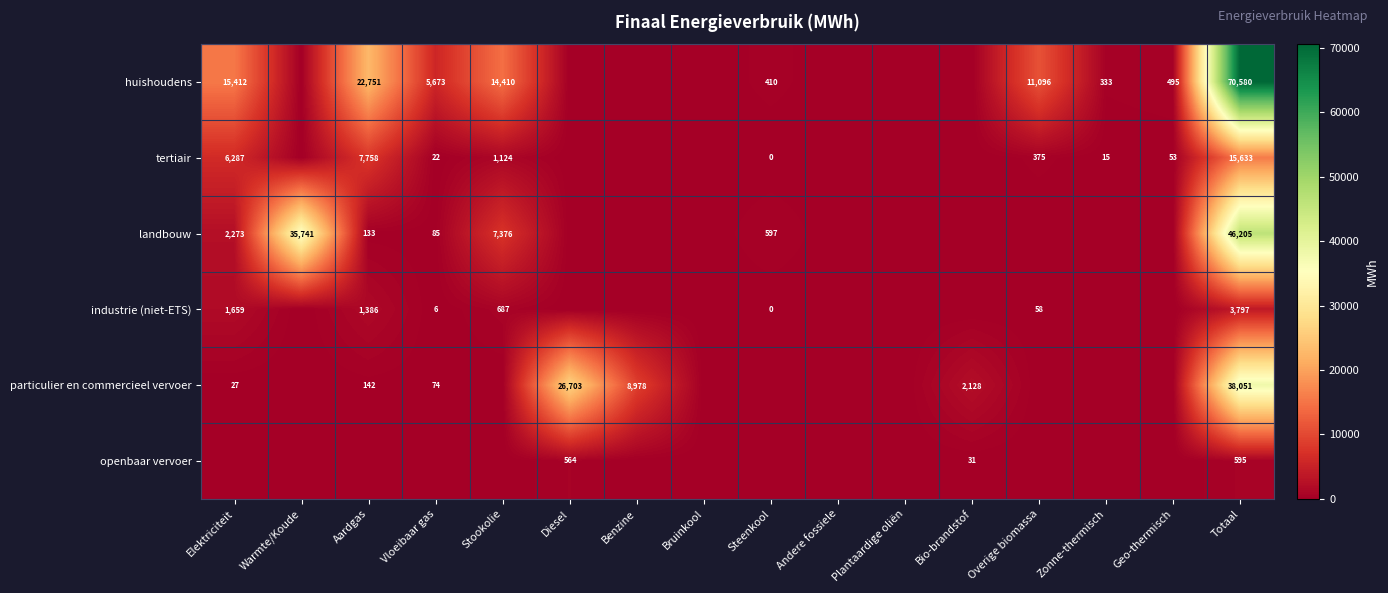

The value of tertiair at Stookolie is 1124. True or false?

True